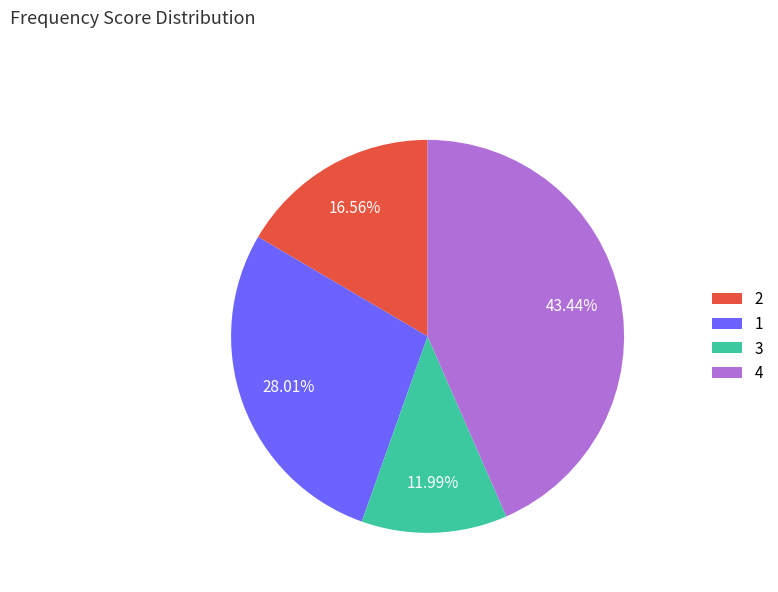

Count the number of slices in the pie.

4